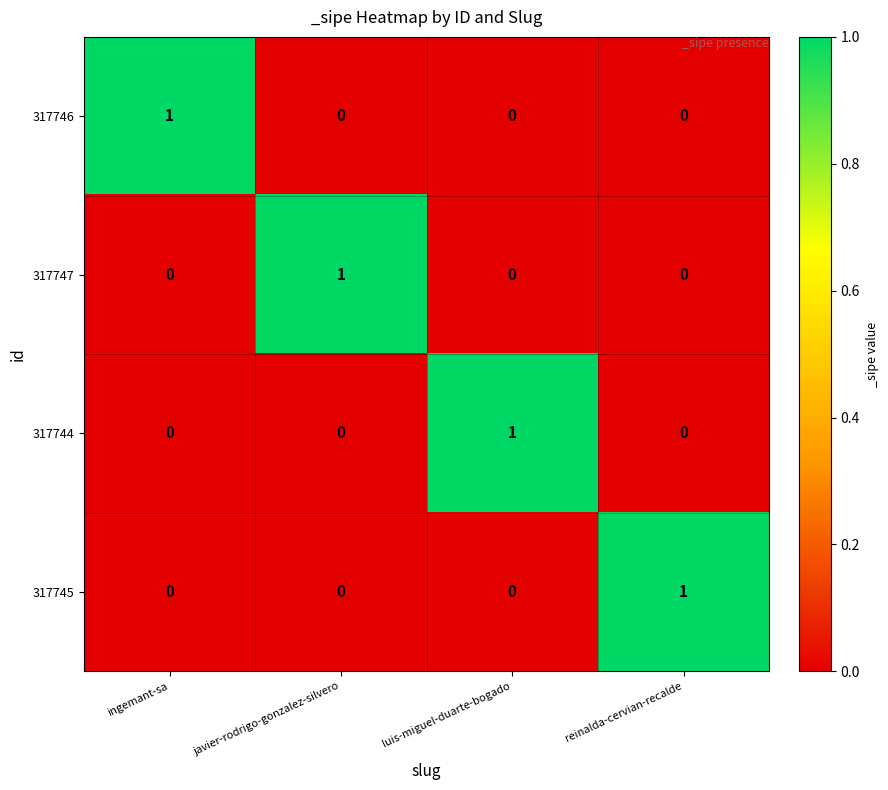

Is it true that 317747 equals 0 at ingemant-sa?

True